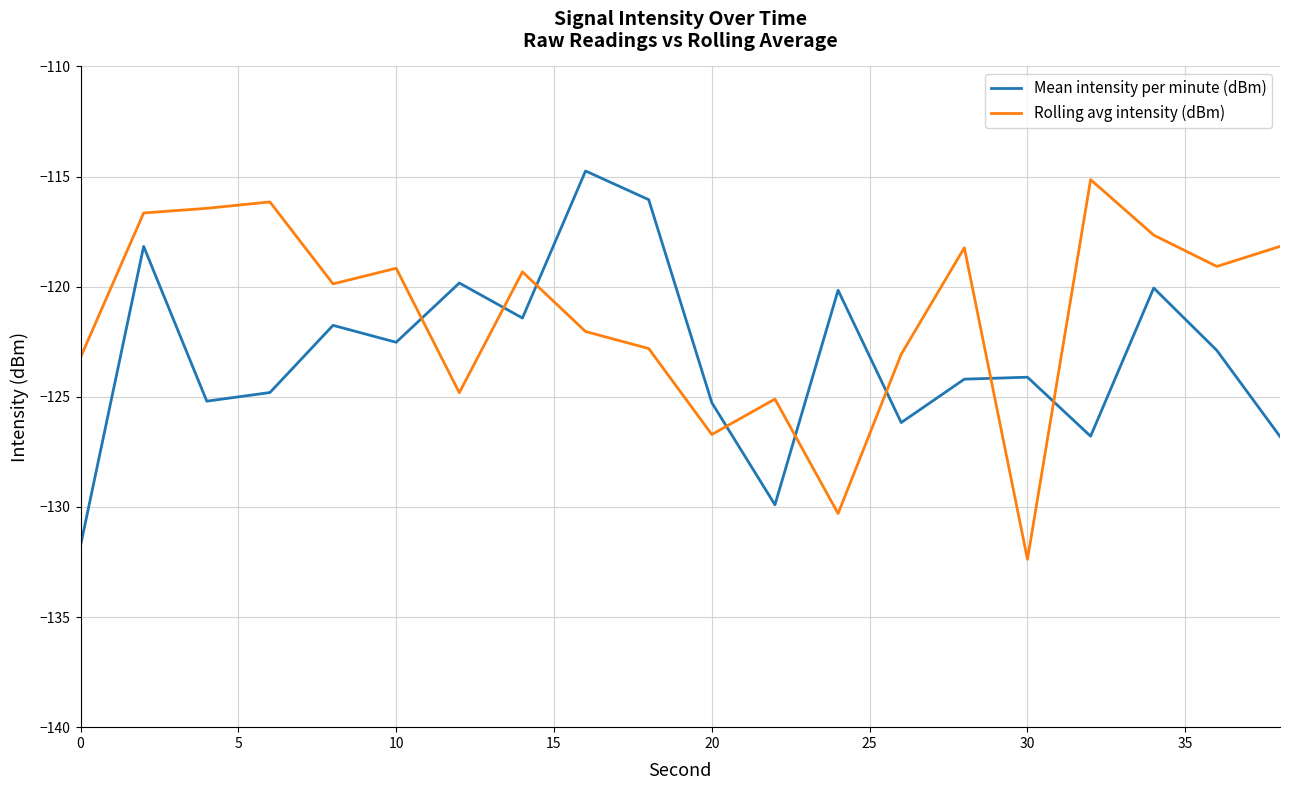

Which series has the largest total across all categories?

Rolling avg intensity (dBm)